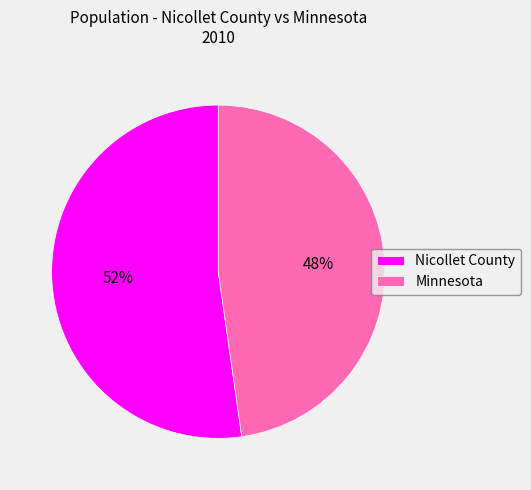

True or false: Minnesota accounts for 35% of the total.

False